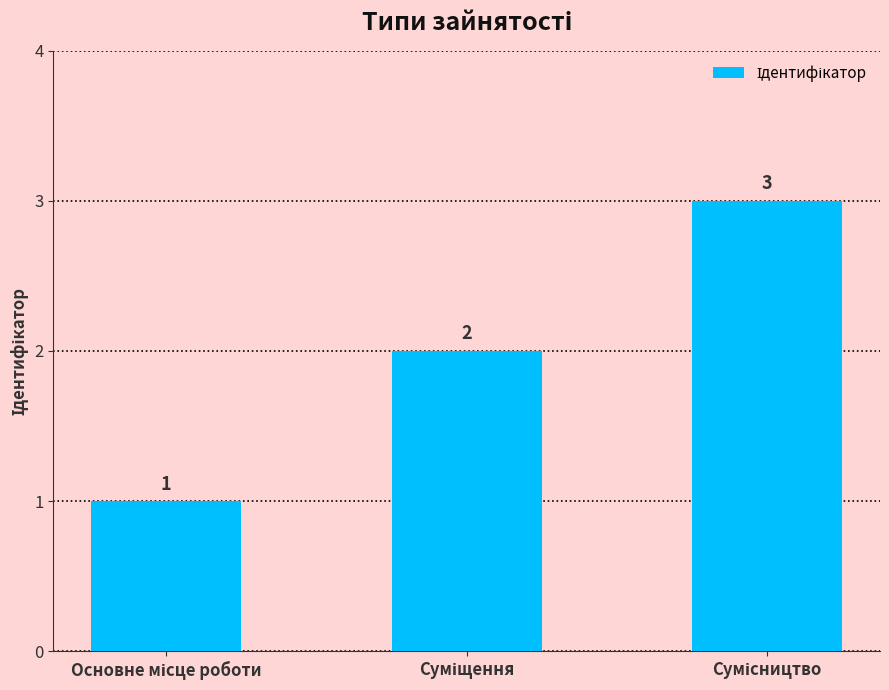

Reading right to left, transcribe all the data shown in this chart.

3	2	1